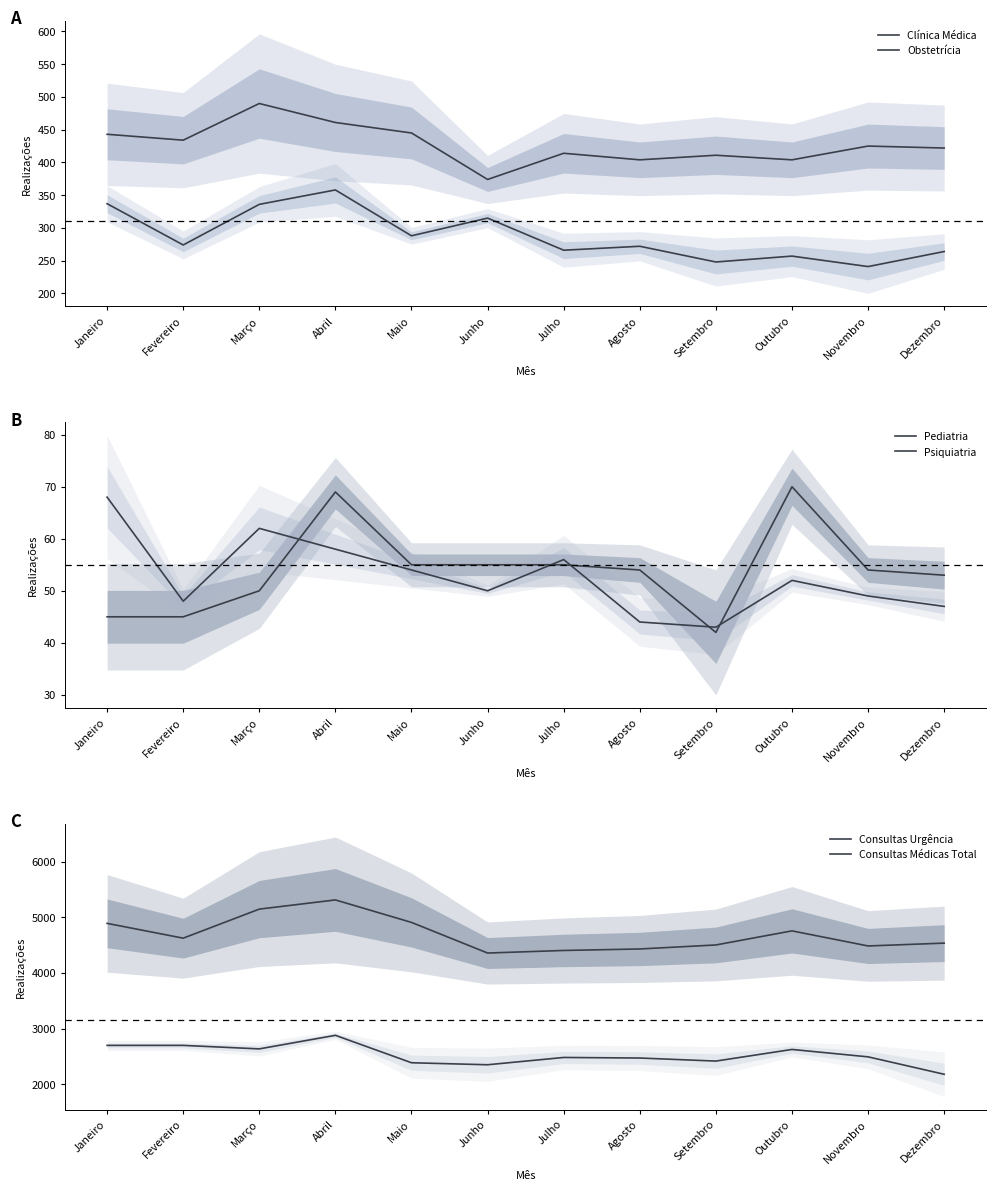

Rank the series at Setembro from highest to lowest value.

Consultas Urgência, Consultas Médicas Total, Clínica Médica, Obstetrícia, Psiquiatria, Pediatria